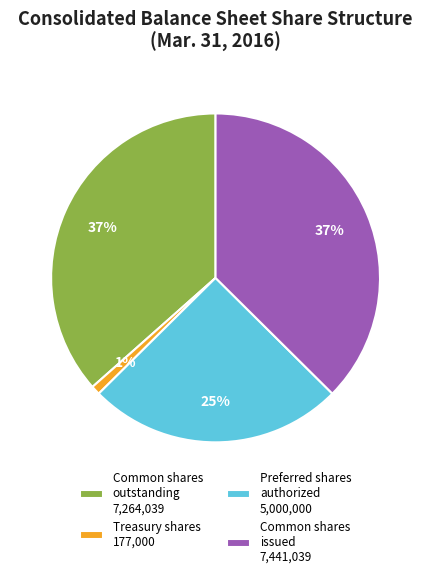

What is the ratio of the value at Common shares issued 7,441,039 to the value at Preferred shares authorized 5,000,000?

1.5